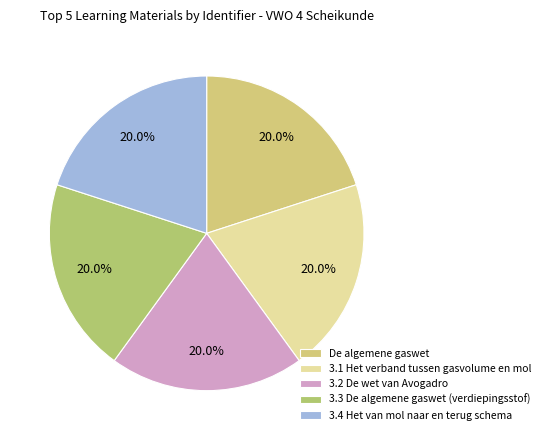

To the nearest percent, what percentage of the pie is 3.4 Het van mol naar en terug schema?

20%